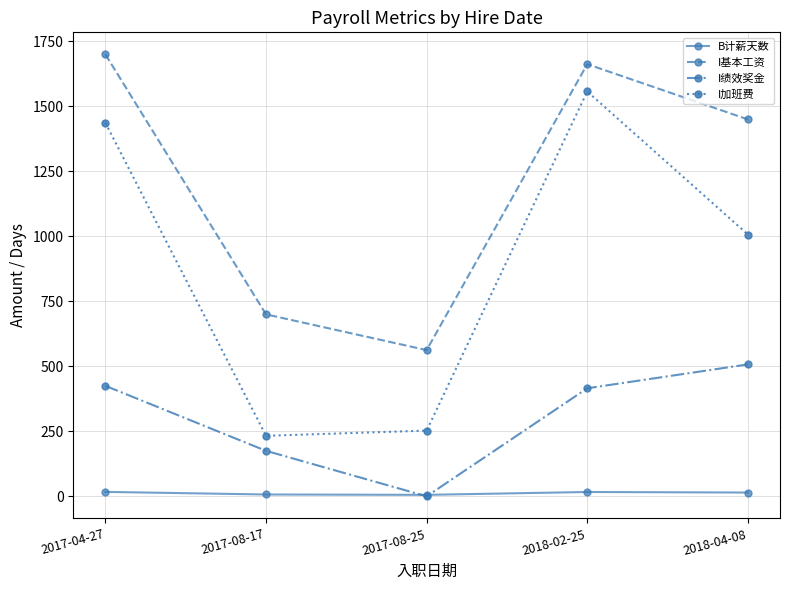

Where is I基本工资 nearest to the value 1131?

2018-04-08